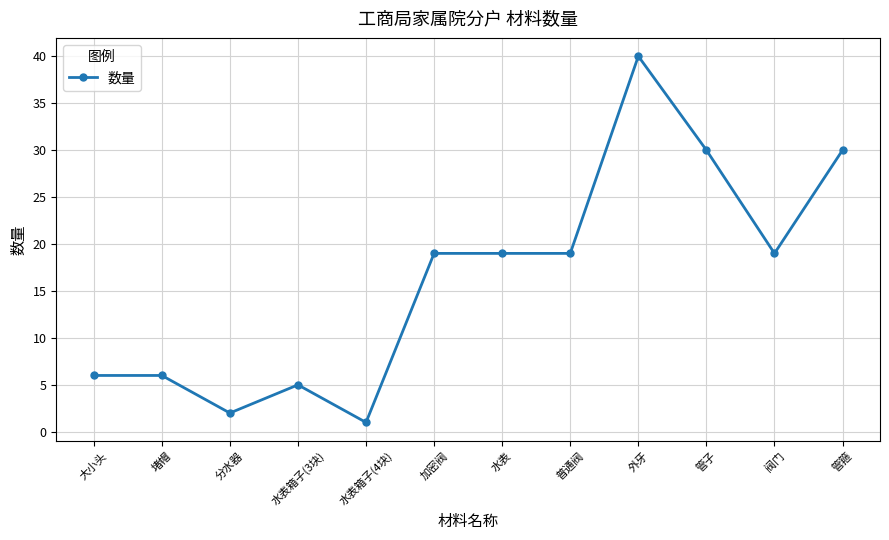

Is it true that the value at 普通阀 is 9?

False